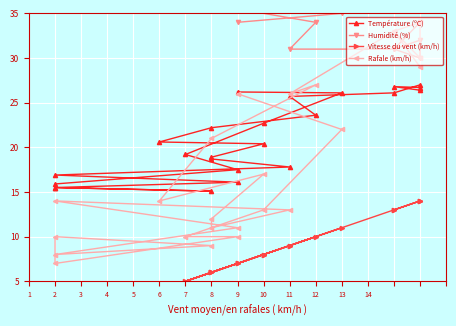

Where is the first local minimum for Température (ºC)?

2